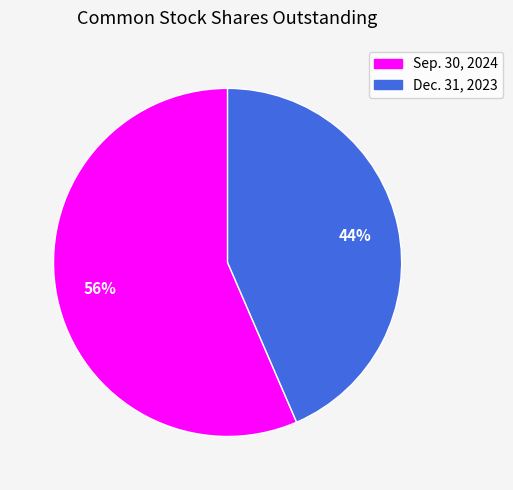

Is it true that Dec. 31, 2023 is 44% of the pie?

True